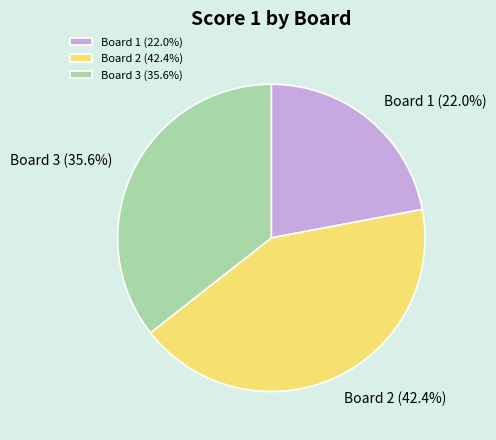

Approximately how many times larger is the value at Board 3 compared to Board 2?

0.8